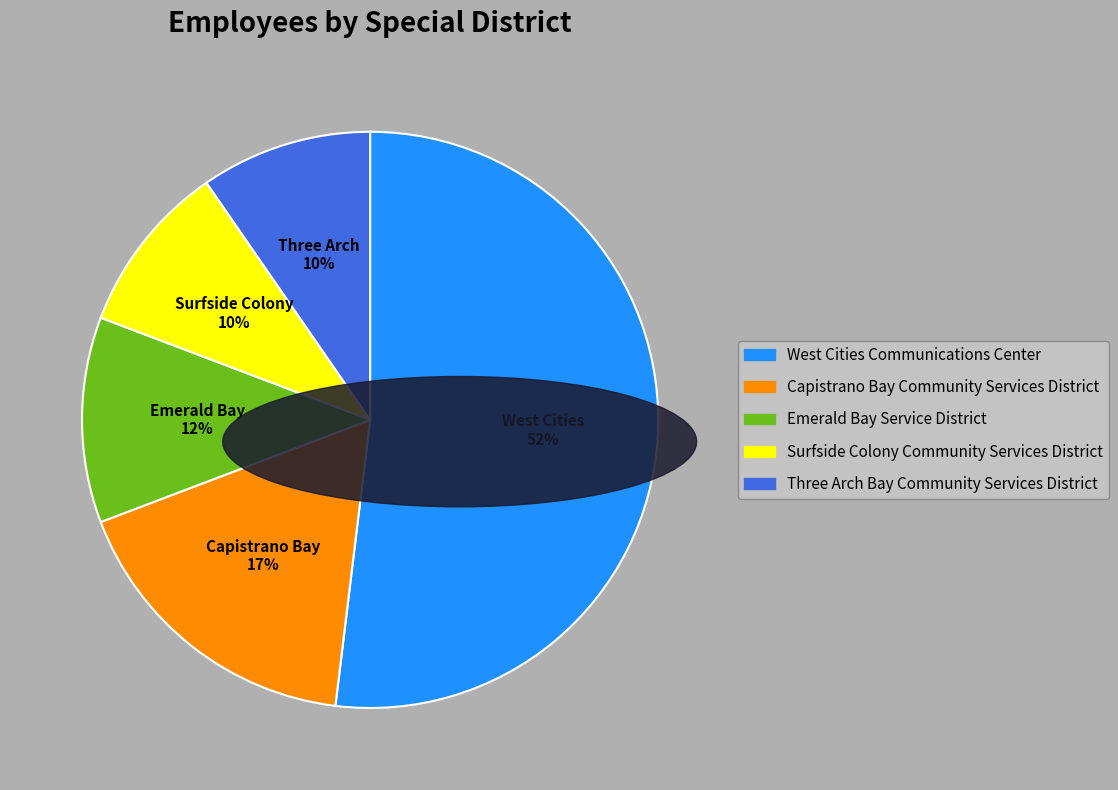

Is West Cities Communications Center the majority of the pie?

Yes